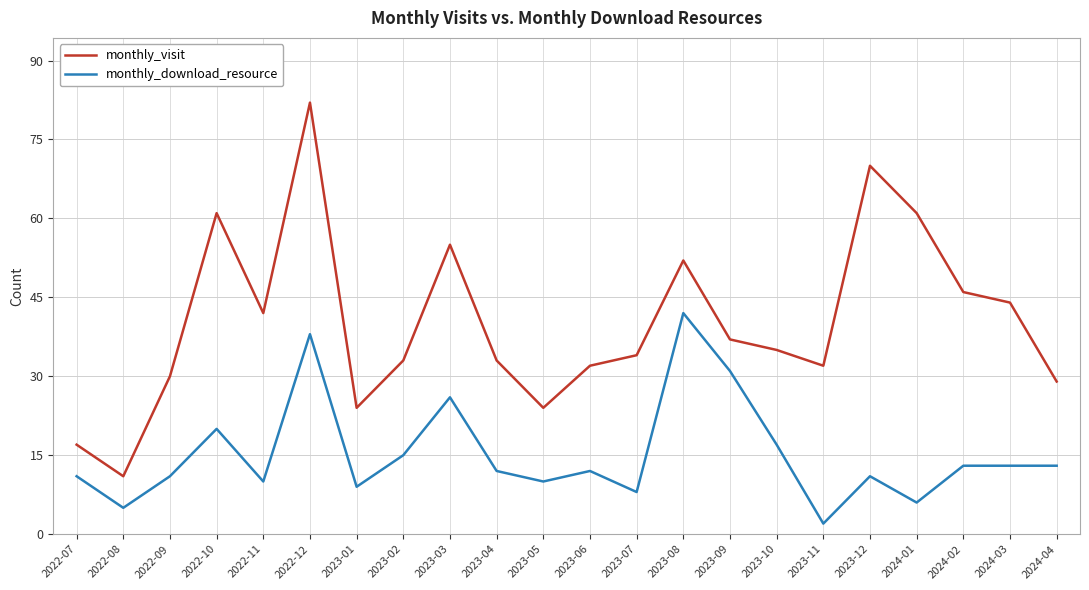

Rank the series by their maximum value, from lowest to highest.

monthly_download_resource, monthly_visit